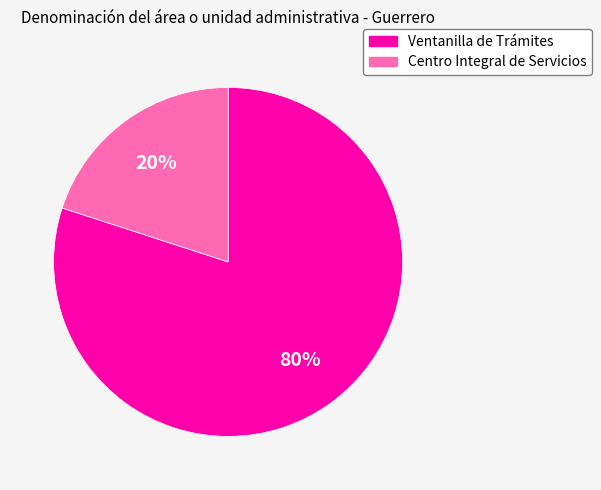

Rank the categories by value from lowest to highest.

Centro Integral de Servicios, Ventanilla de Trámites